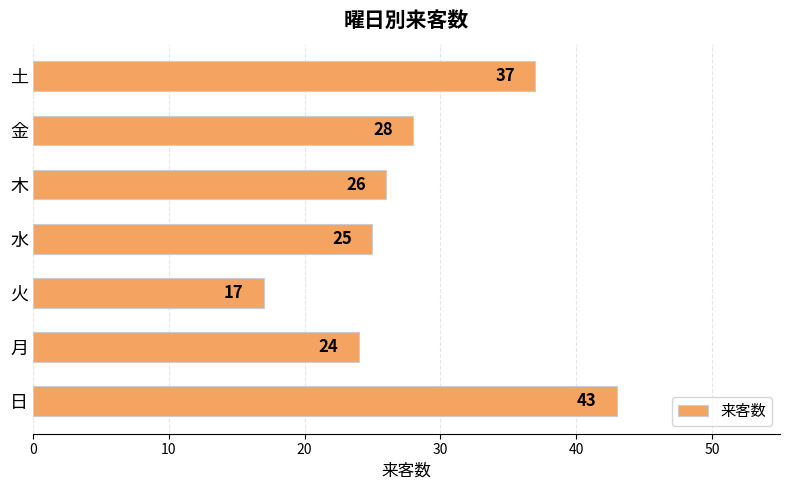

What is the greatest value displayed?

43